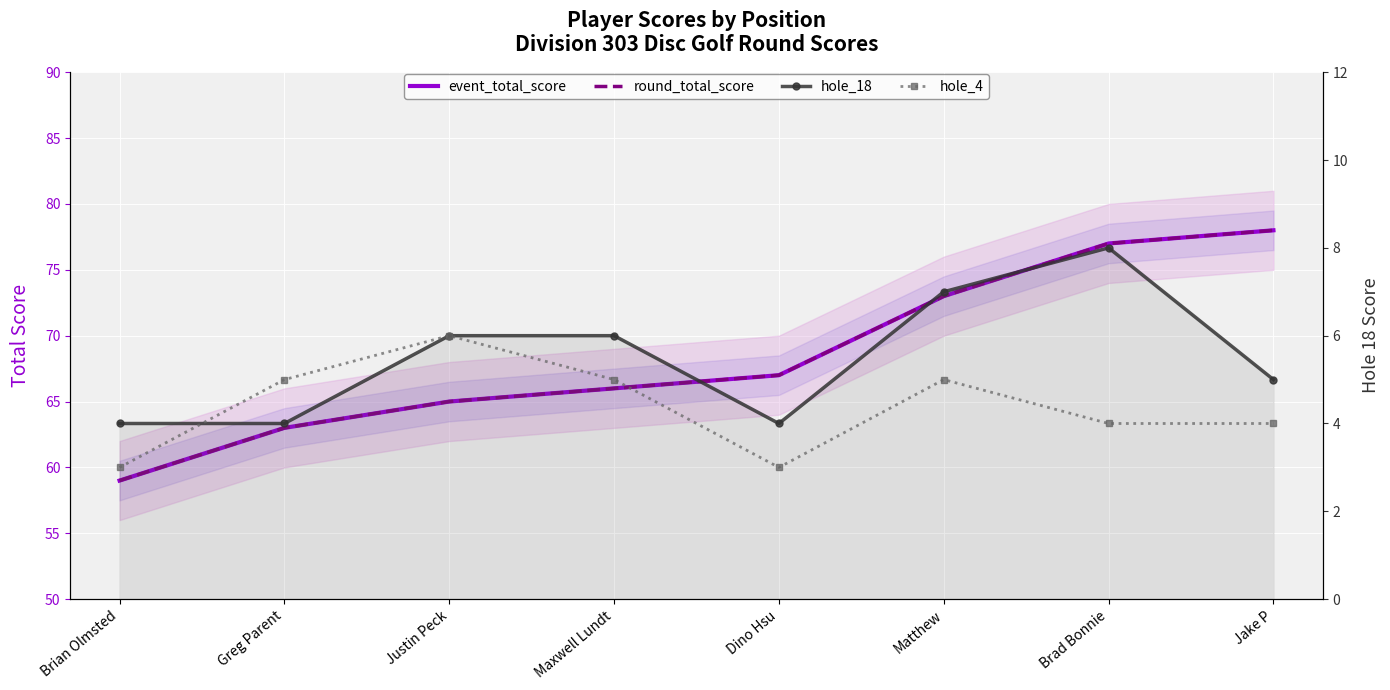

What is the greatest value displayed?

78